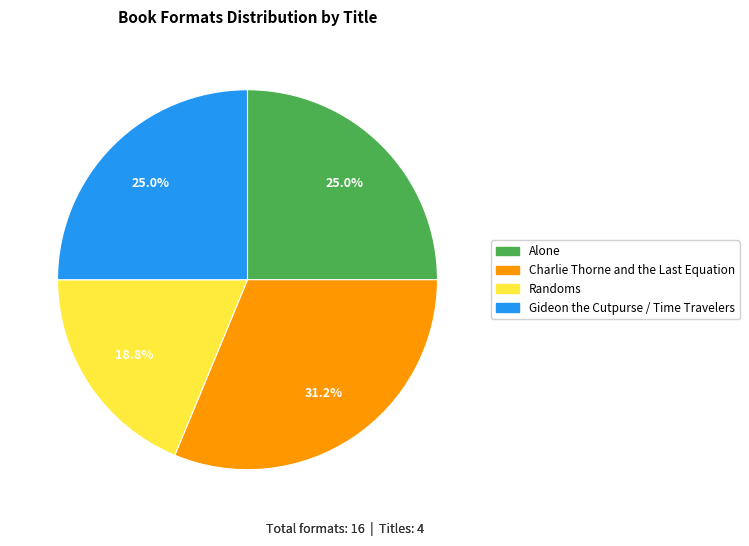

How many slices are in this pie chart?

4